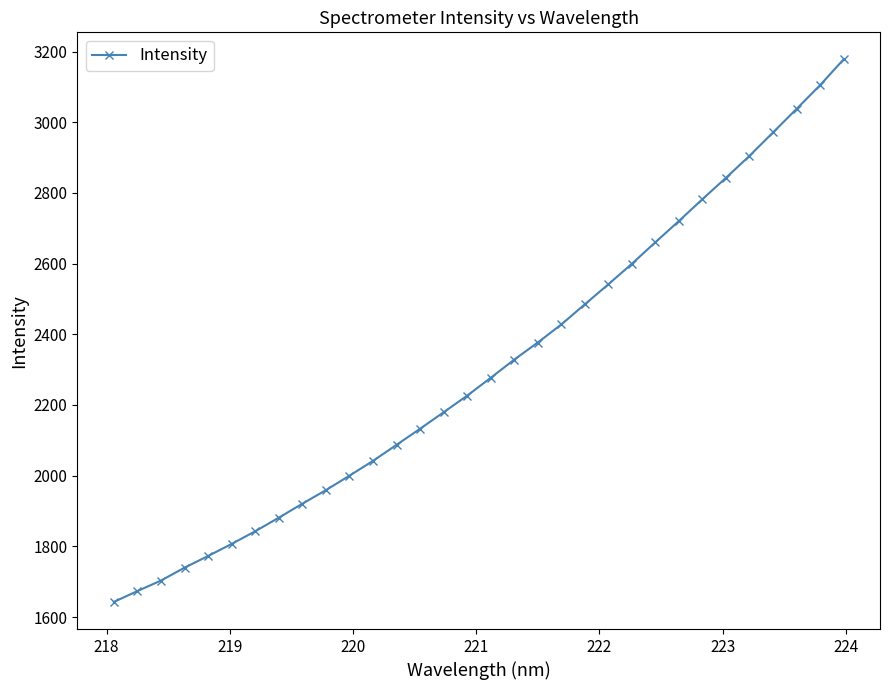

What is the maximum value shown in the chart?

3177.7